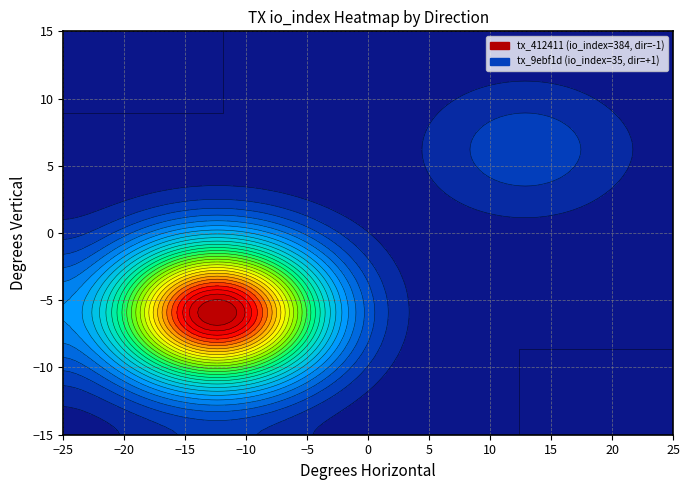

Which series has the largest total across all categories?

tx_412411